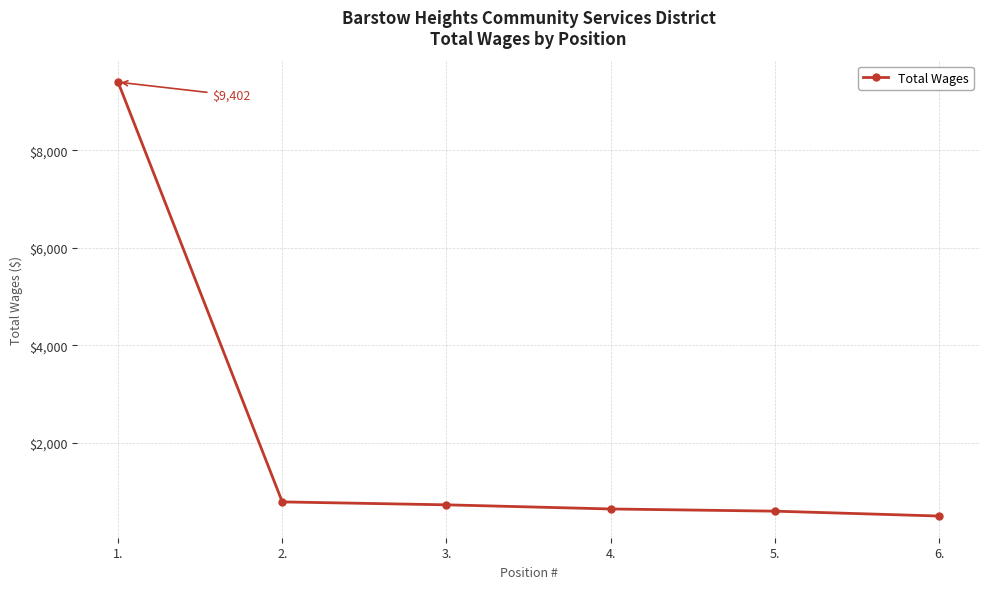

Reading left to right, list all the values displayed in this chart.

1.=9402	2.=785	3.=725	4.=640	5.=595	6.=495